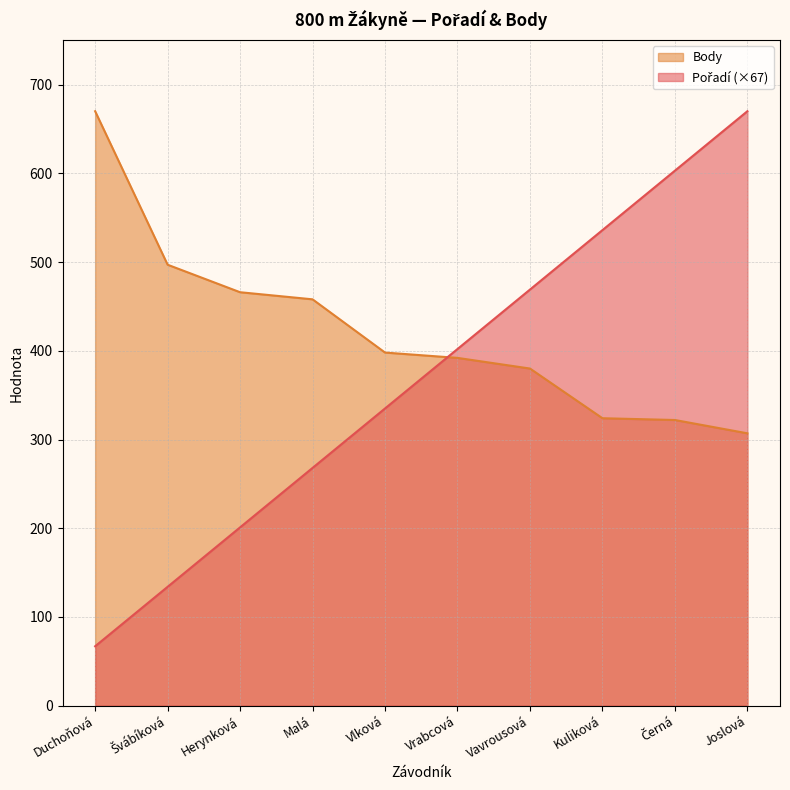

What is the highest value of the Pořadí series?

670